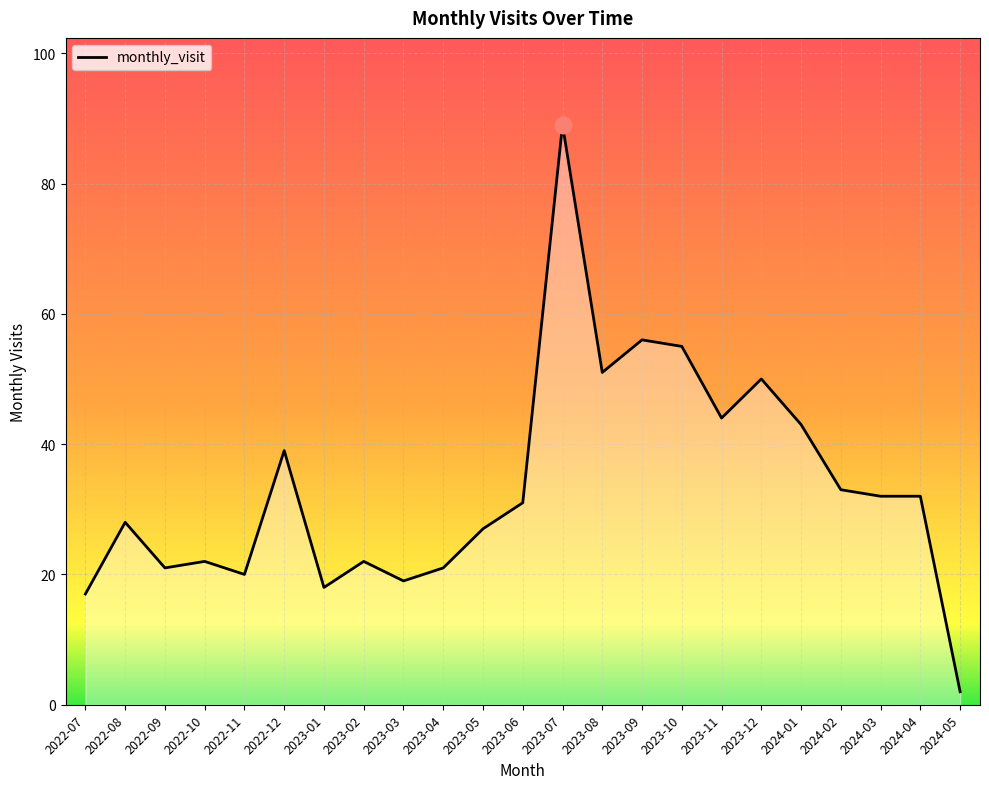

What is the maximum value shown in the chart?

89